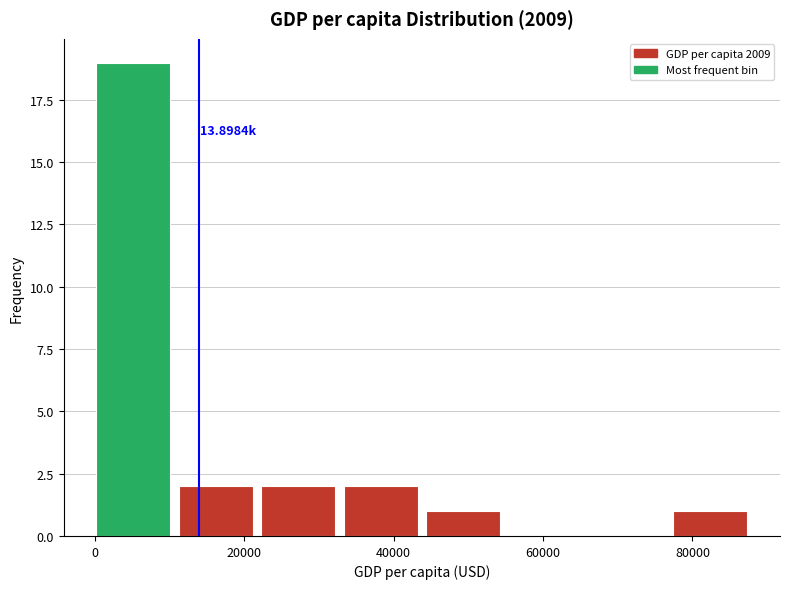

Which range on the x-axis has the tallest bar?

0 to 12000